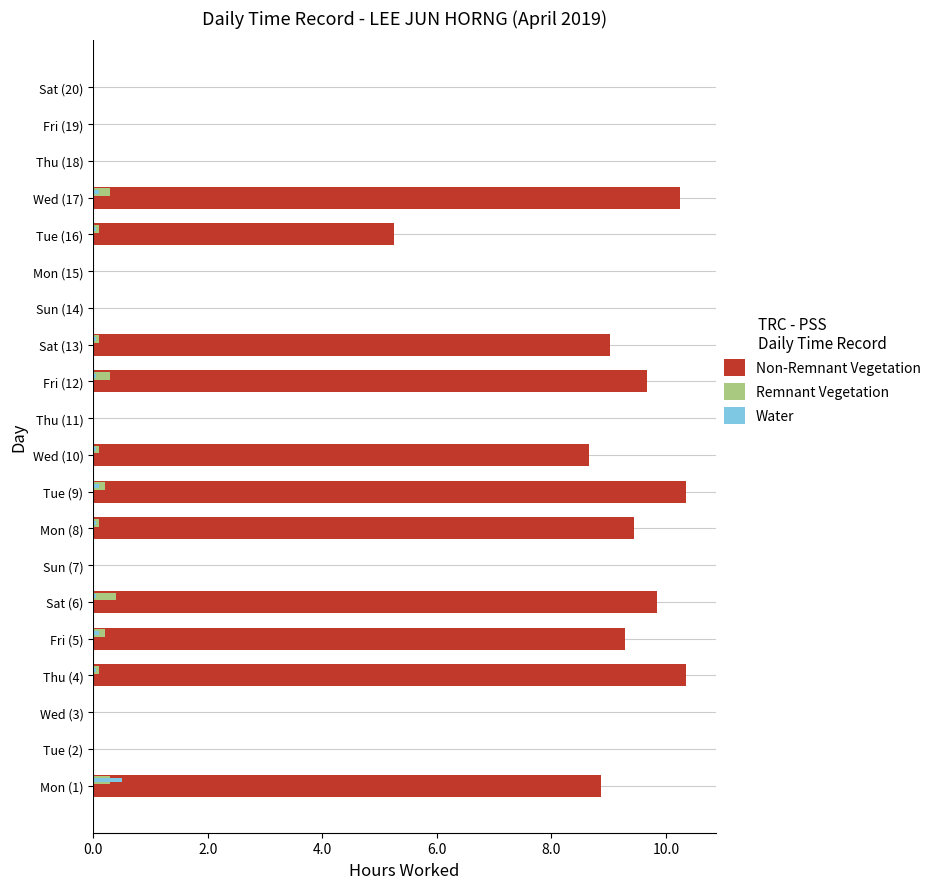

Count the number of categories in the chart.

20